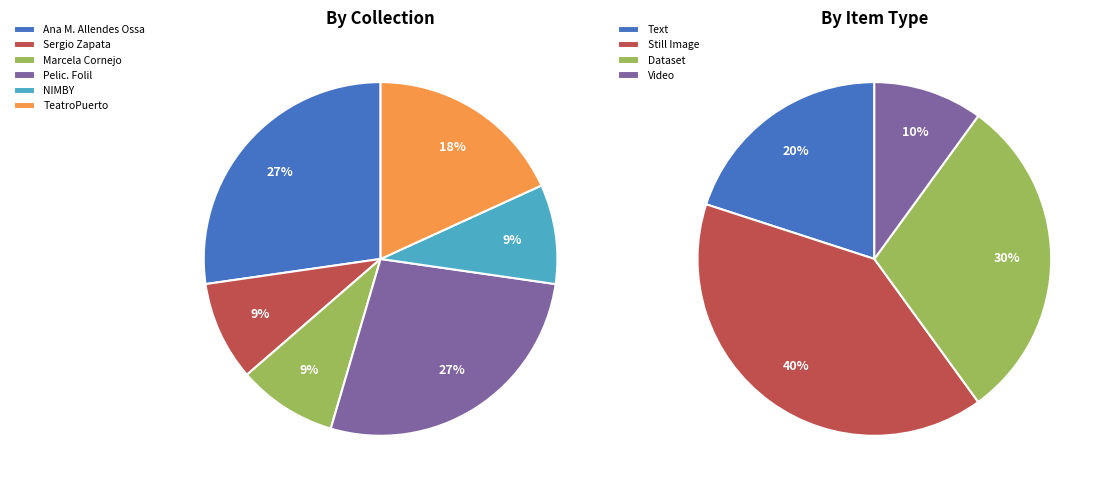

Combined, do 11 and 8 account for over 50%?

No